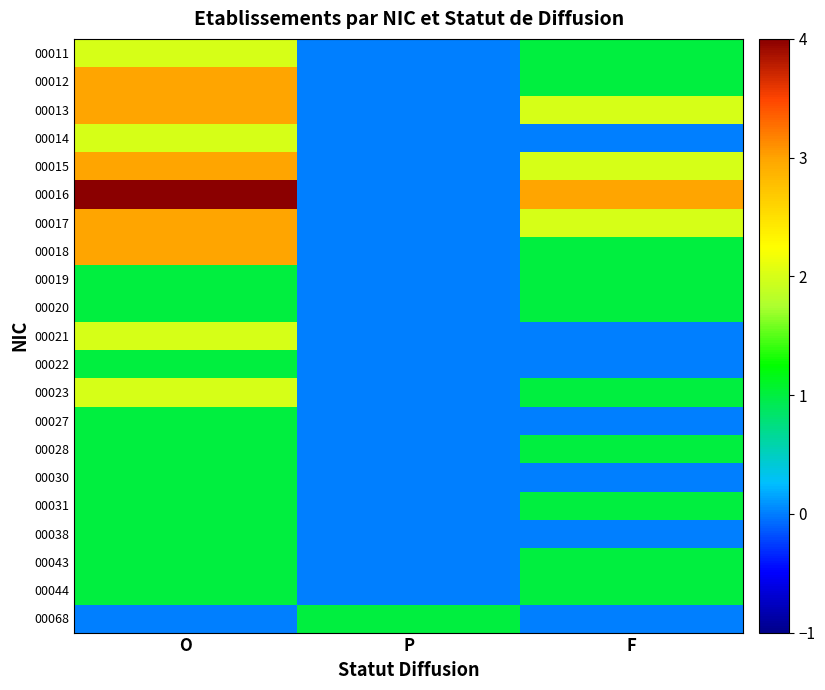

Reading left to right, what are all the values shown in this chart?

00011: O=2	P=0	F=1
00012: O=3	P=0	F=1
00013: O=3	P=0	F=2
00014: O=2	P=0	F=0
00015: O=3	P=0	F=2
00016: O=5	P=0	F=3
00017: O=3	P=0	F=2
00018: O=3	P=0	F=1
00019: O=1	P=0	F=1
00020: O=1	P=0	F=1
00021: O=2	P=0	F=0
00022: O=1	P=0	F=0
00023: O=2	P=0	F=1
00027: O=1	P=0	F=0
00028: O=1	P=0	F=1
00030: O=1	P=0	F=0
00031: O=1	P=0	F=1
00038: O=1	P=0	F=0
00043: O=1	P=0	F=1
00044: O=1	P=0	F=1
00068: O=0	P=1	F=0